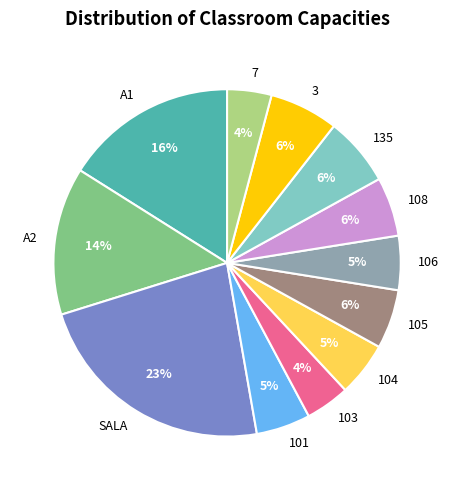

Which category has the biggest portion of the pie?

SALA